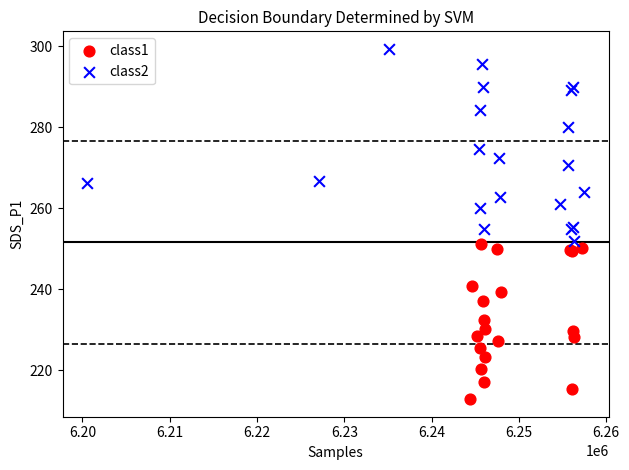

Which series reaches the maximum Y coordinate?

class2